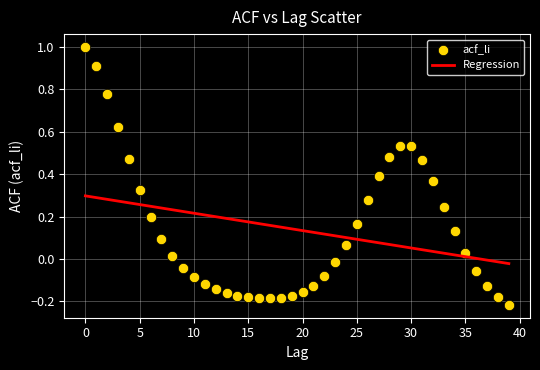

What is the range of Y values (max minus min)?

1.2